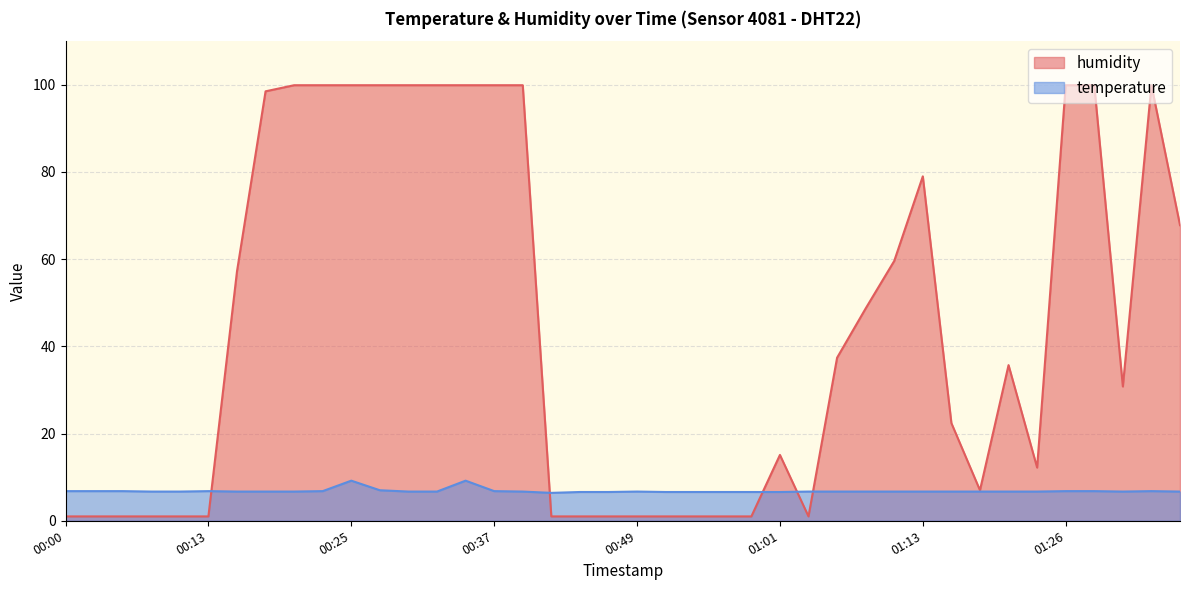

Which series has the widest spread of values?

humidity